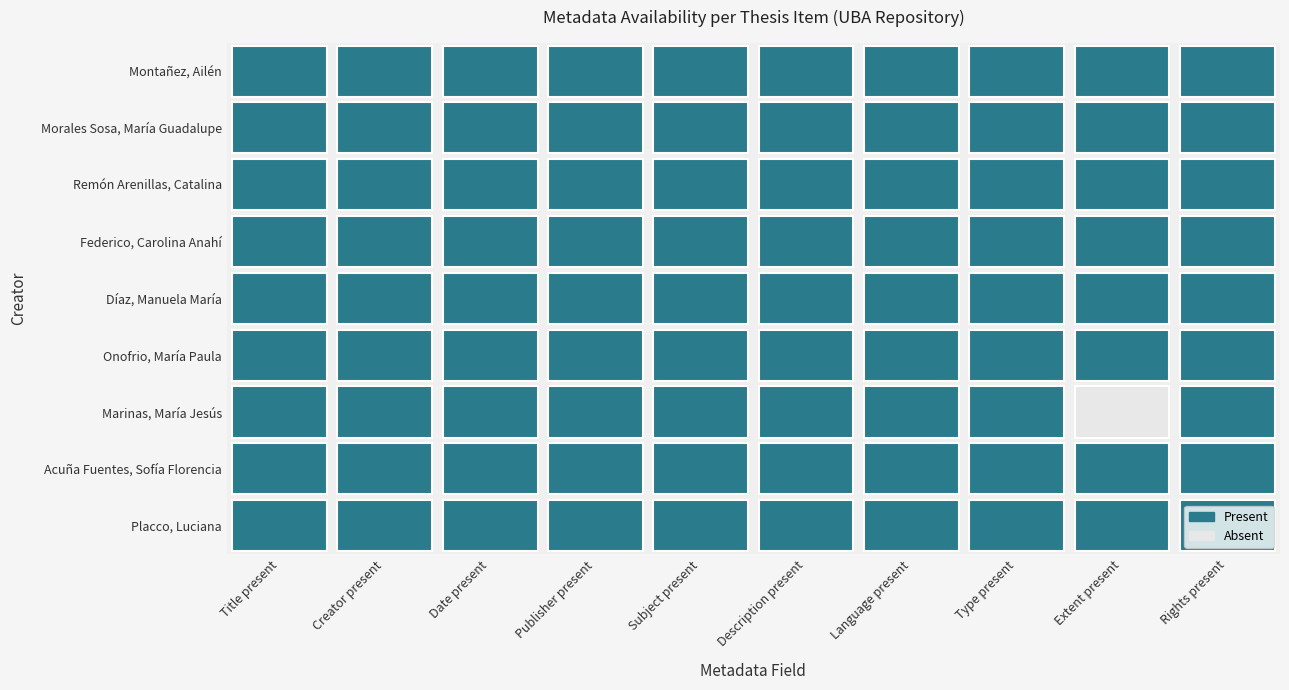

How many data points does each series have?

10